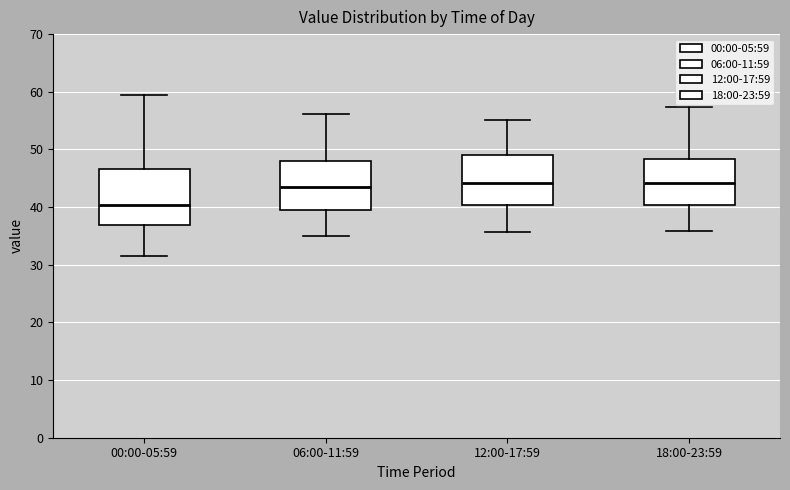

Where does the median line of the box for 00:00-05:59 sit on the y-axis? The values are not printed on the chart, so give them approximately, as read against the axis.

40